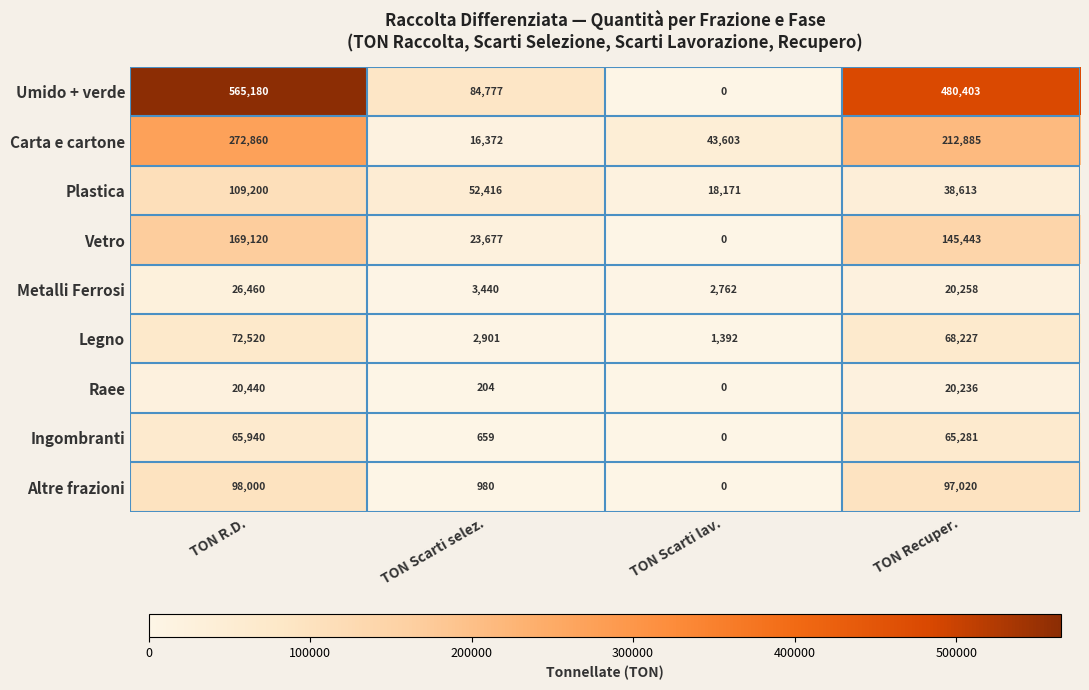

What is the difference between the highest and lowest values at TON Recuper.?

460167